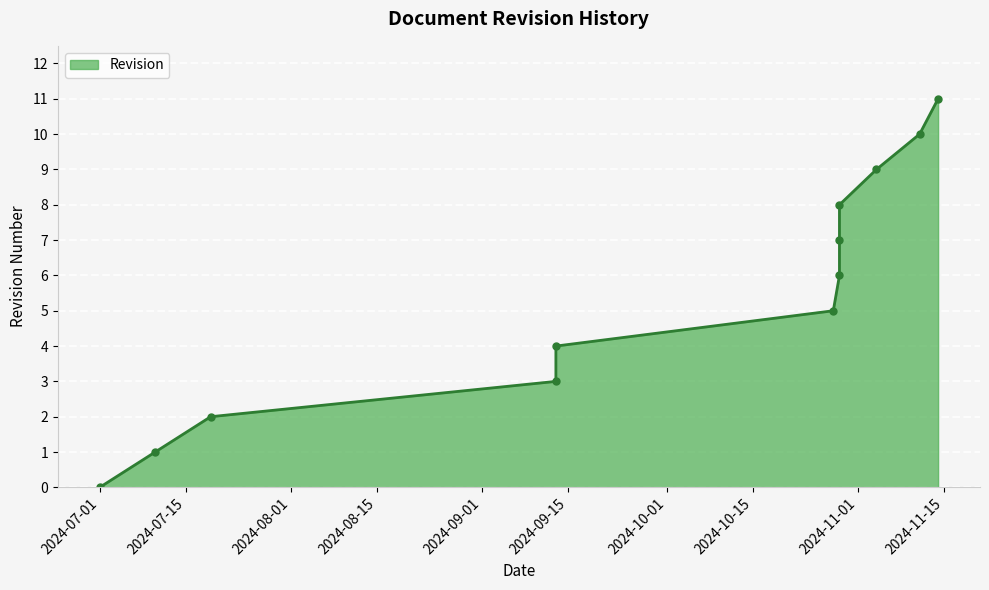

Which has a higher value, 2024-07-19 or 2024-07-01?

2024-07-19